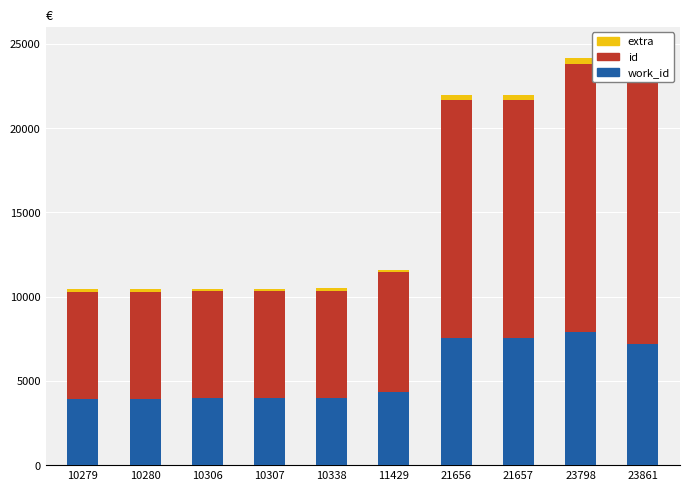

Reading left to right, transcribe all the data shown in this chart.

work_id: 10279=3953.0	10280=3953.0	10306=3957.0	10307=3970.0	10338=3979.0	11429=4353.0	21656=7539.0	21657=7539.0	23798=7872.0	23861=7163.0
id: 10279=6326.0	10280=6327.0	10306=6349.0	10307=6337.0	10338=6359.0	11429=7076.0	21656=14117.0	21657=14118.0	23798=15926.0	23861=16698.0
extra: 10279=154.2	10280=154.2	10306=154.6	10307=154.6	10338=155.1	11429=171.4	21656=324.8	21657=324.9	23798=357.0	23861=357.9